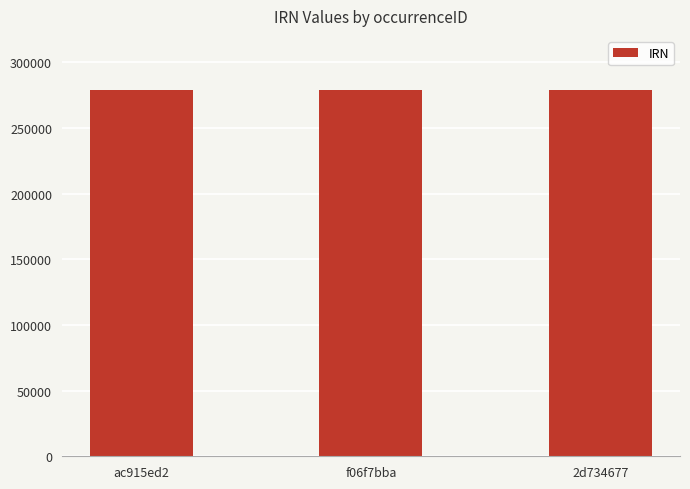

What is the average value?

278447